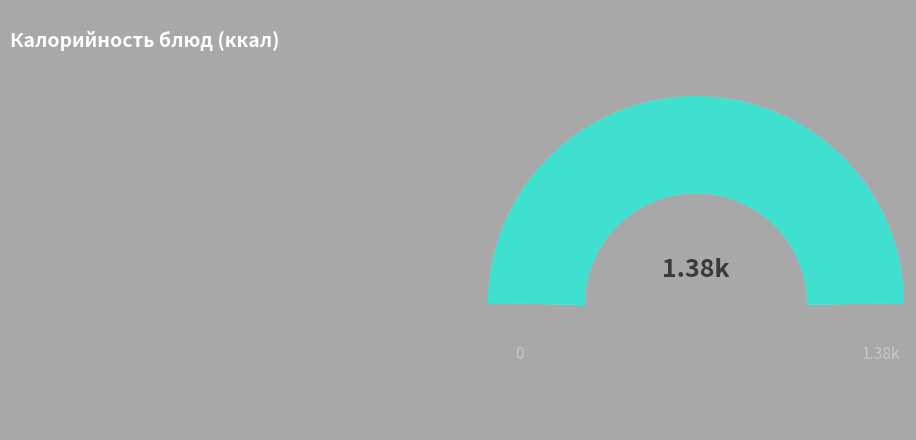

Rank the categories by value from highest to lowest.

Гренки сладкие, Суп полевой с пшеном, Макароны, Рыба тушенная с овощами, Компот из с/ф, Чай с сахаром, Хлеб белый, Салат из свежей капусты, Яблоко